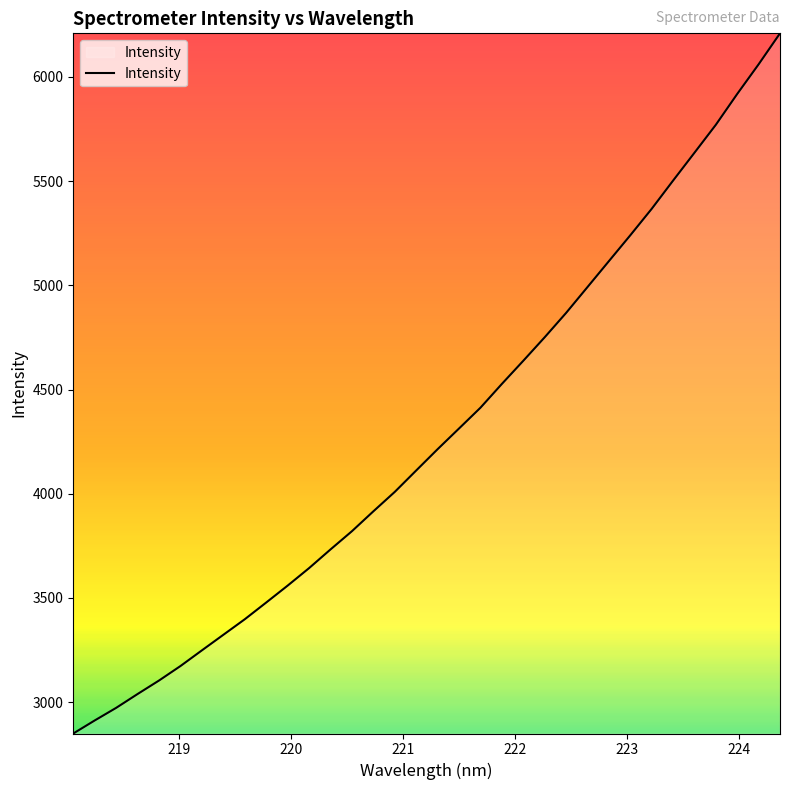

What is the difference between the maximum and minimum values?

3360.1